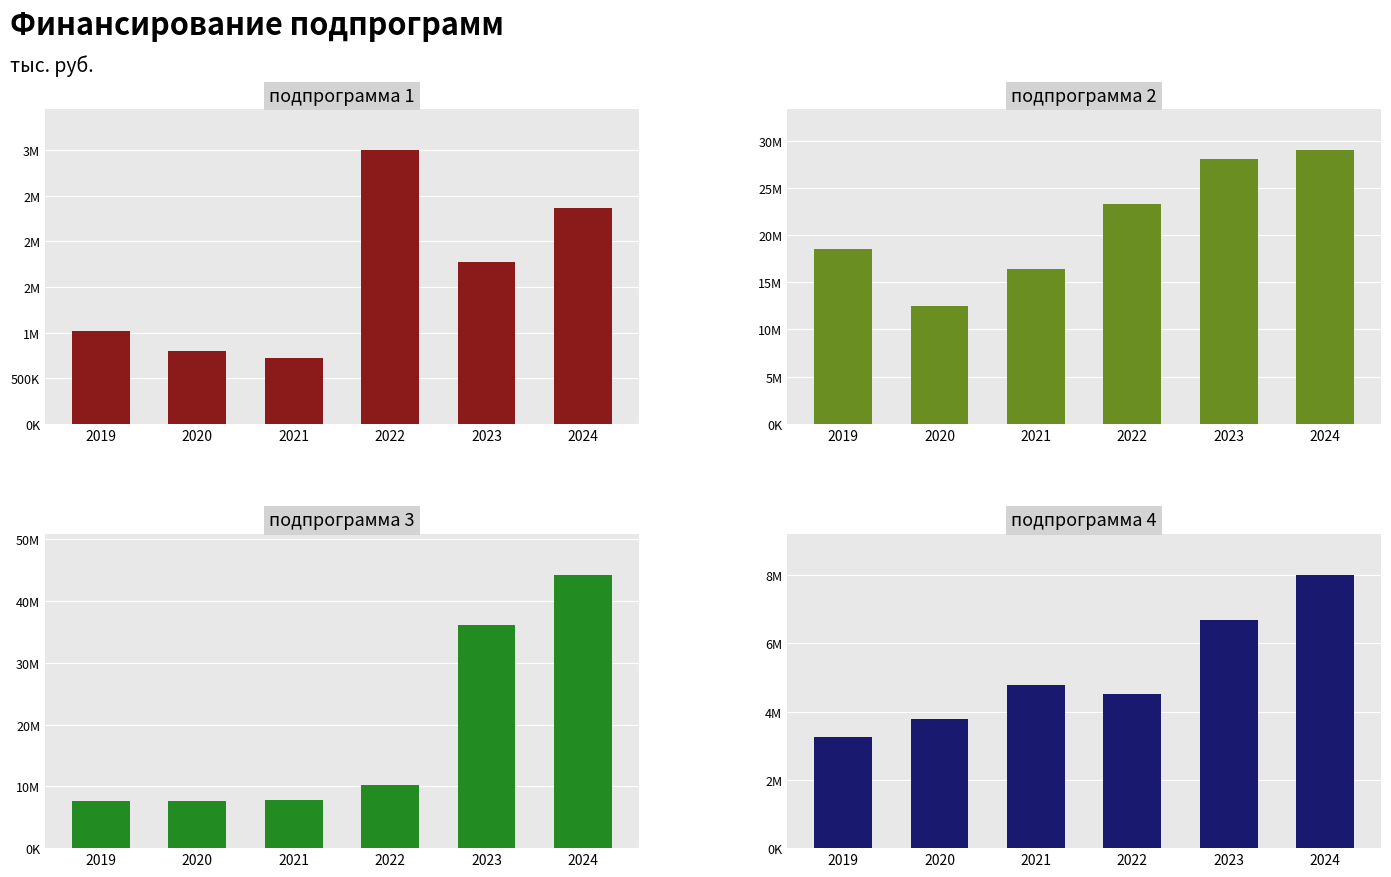

What is the difference between the maximum and minimum values in the подпрограмма 4 series?

4760785.3